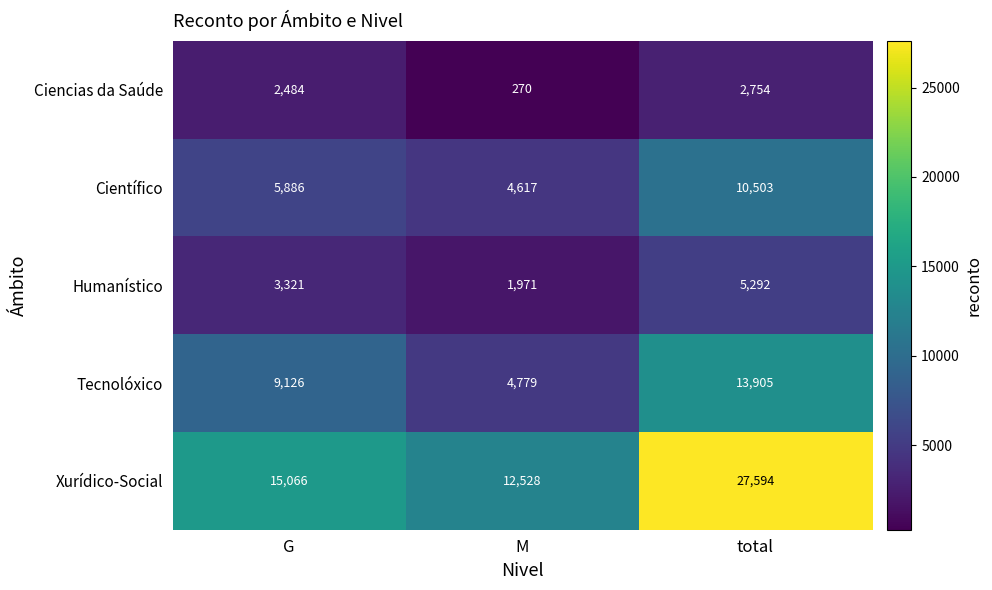

Reading right to left, list all the values displayed in this chart.

Ciencias da Saúde: 2754	270	2484
Científico: 10503	4617	5886
Humanístico: 5292	1971	3321
Tecnolóxico: 13905	4779	9126
Xurídico-Social: 27594	12528	15066